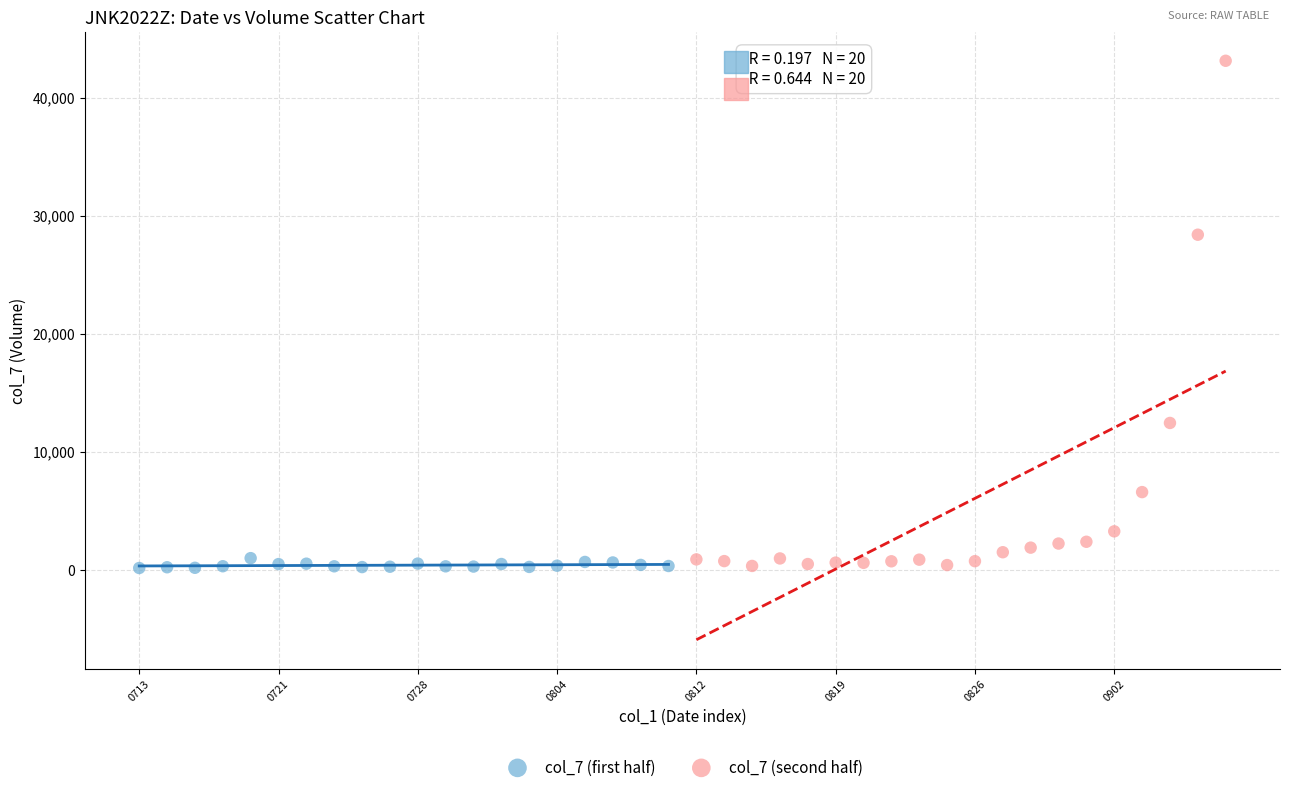

What are all the series names shown in the legend?

col_7 (first half), col_7 (second half)